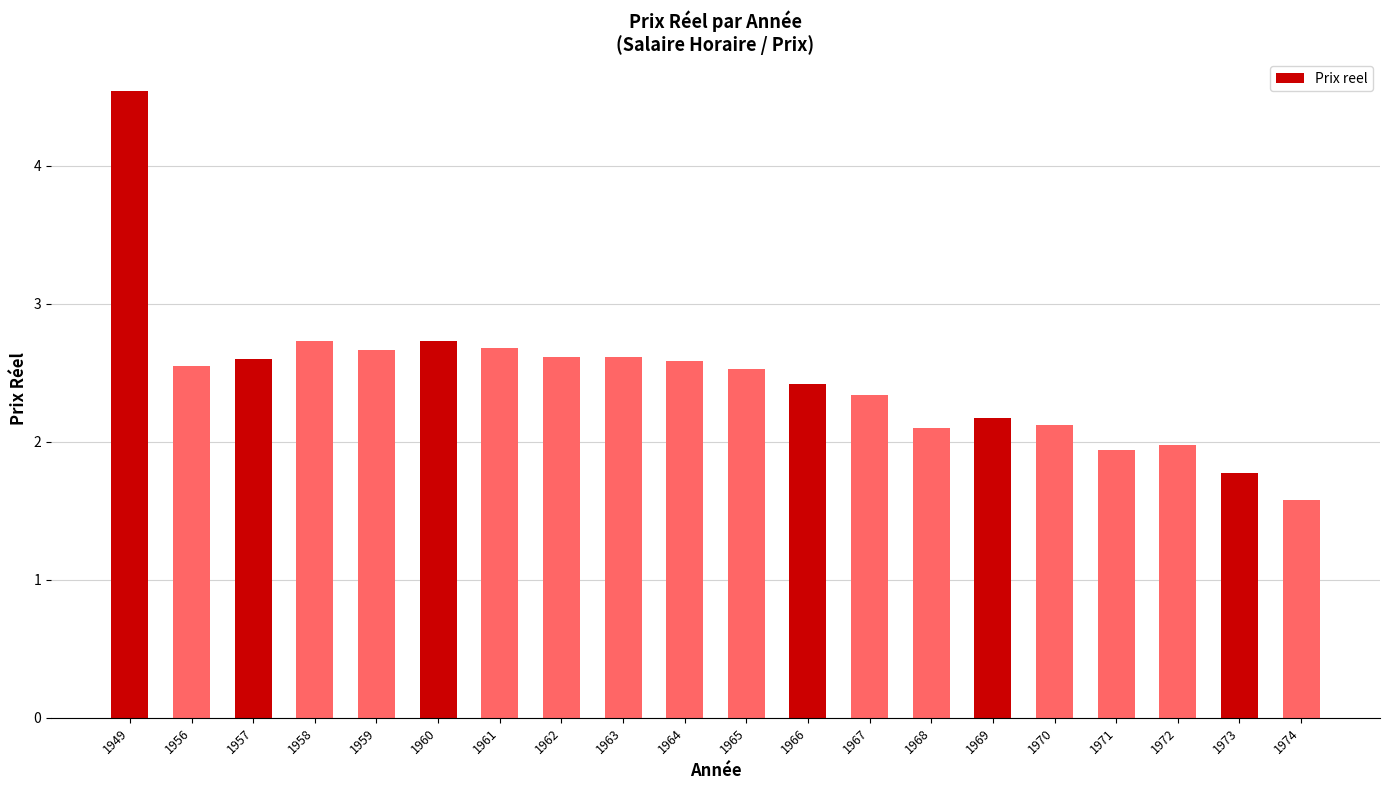

Read the value at 1962.

2.6